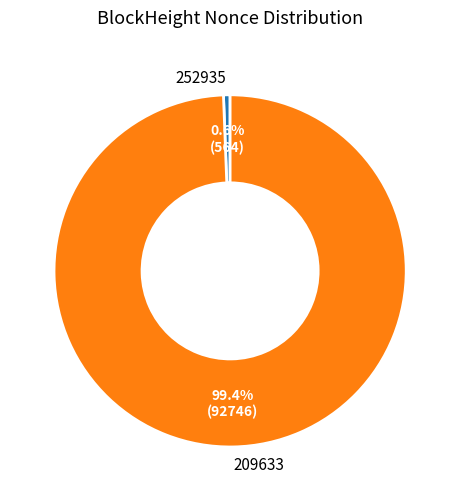

Between 252935 and 209633, which is larger?

209633